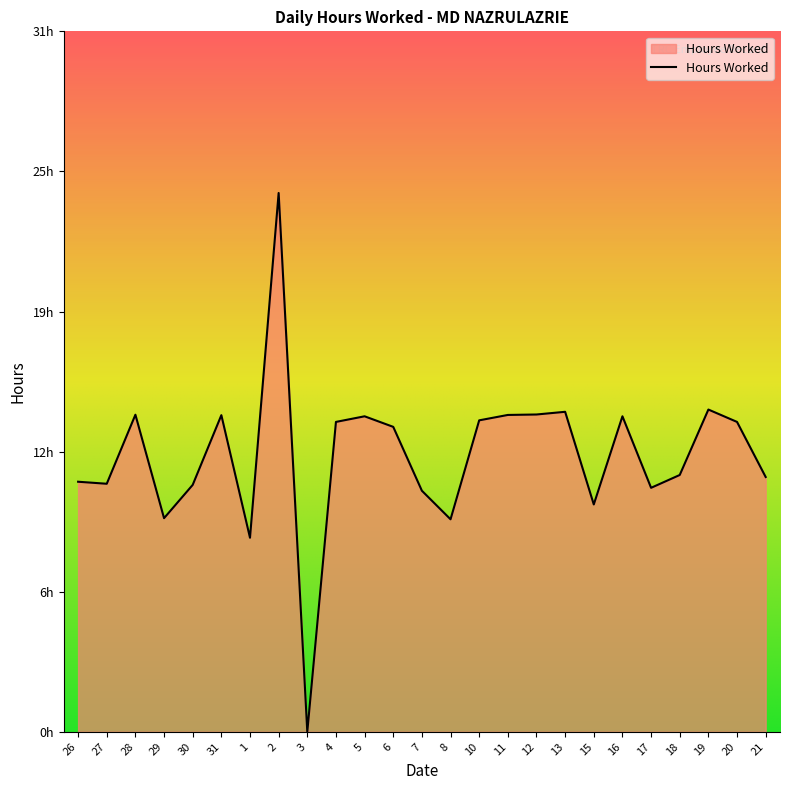

Is this an area chart (filled region under the line)?

Yes